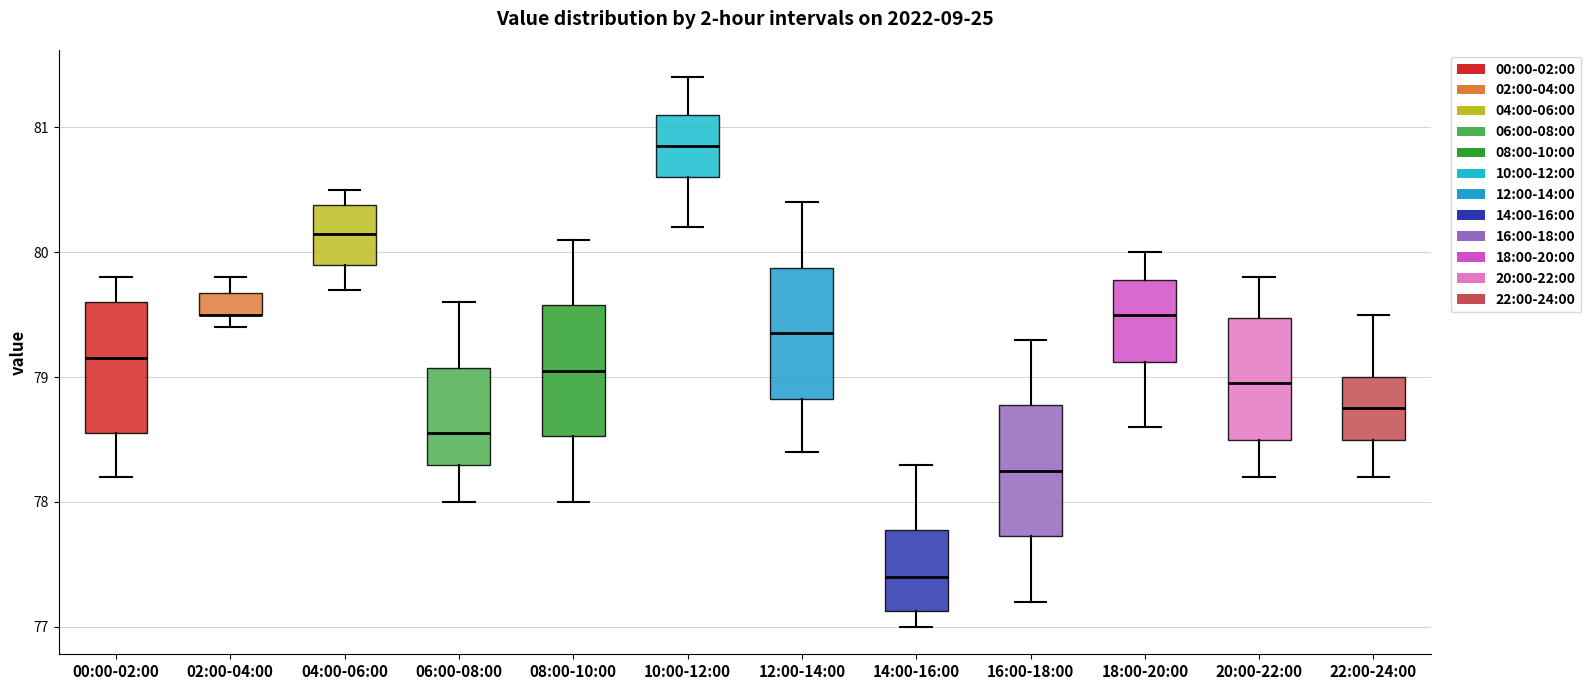

Reading left to right, read every box against the y-axis: the position of its median line, the range the box covers, and the ends of its whiskers. The values are not printed on the chart, so give them approximately, as read against the axis.

00:00-02:00: median 79.2, box 78.6 to 79.6, whiskers 78.2 to 79.8
02:00-04:00: median 79.5 (drawn on the box's lower edge), box 79.5 to 79.7, whiskers 79.4 to 79.8
04:00-06:00: median 80.2, box 79.9 to 80.4, whiskers 79.7 to 80.5
06:00-08:00: median 78.6, box 78.3 to 79.1, whiskers 78.0 to 79.6
08:00-10:00: median 79.1, box 78.5 to 79.6, whiskers 78.0 to 80.1
10:00-12:00: median 80.9, box 80.6 to 81.1, whiskers 80.2 to 81.4
12:00-14:00: median 79.4, box 78.8 to 79.9, whiskers 78.4 to 80.4
14:00-16:00: median 77.4, box 77.1 to 77.8, whiskers 77.0 to 78.3
16:00-18:00: median 78.3, box 77.7 to 78.8, whiskers 77.2 to 79.3
18:00-20:00: median 79.5, box 79.1 to 79.8, whiskers 78.6 to 80.0
20:00-22:00: median 79.0, box 78.5 to 79.5, whiskers 78.2 to 79.8
22:00-24:00: median 78.8, box 78.5 to 79.0, whiskers 78.2 to 79.5